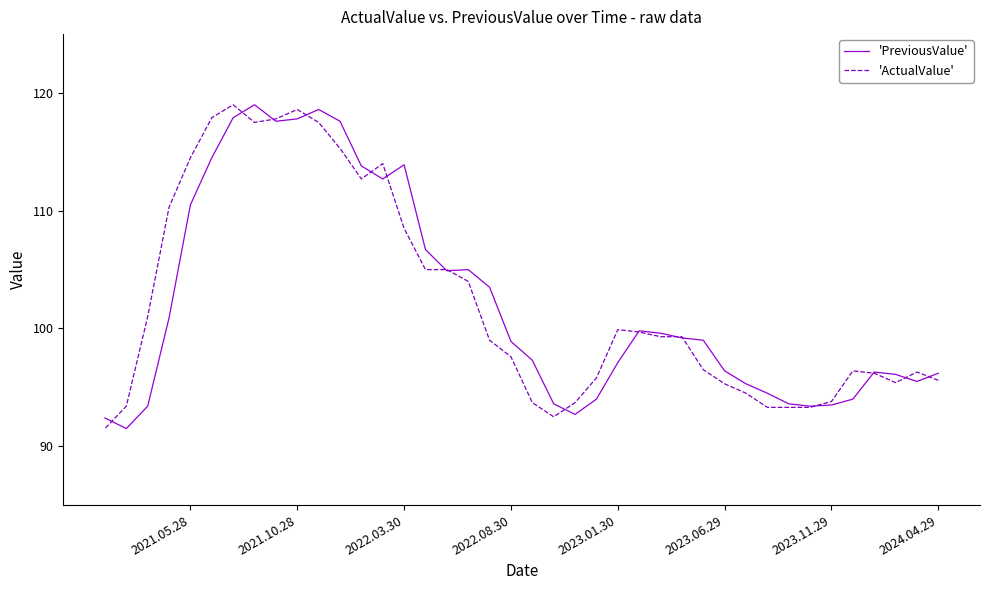

Which series has the largest total across all categories?

'ActualValue'